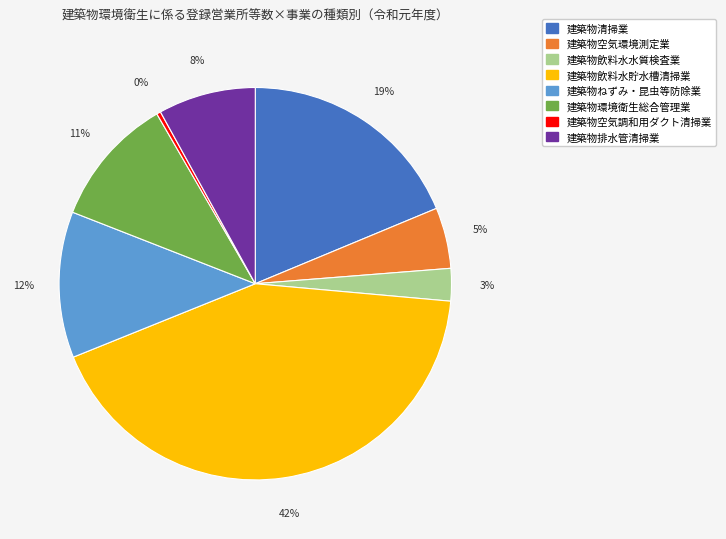

To the nearest percent, what portion does 建築物ねずみ・昆虫等防除業 represent?

12%